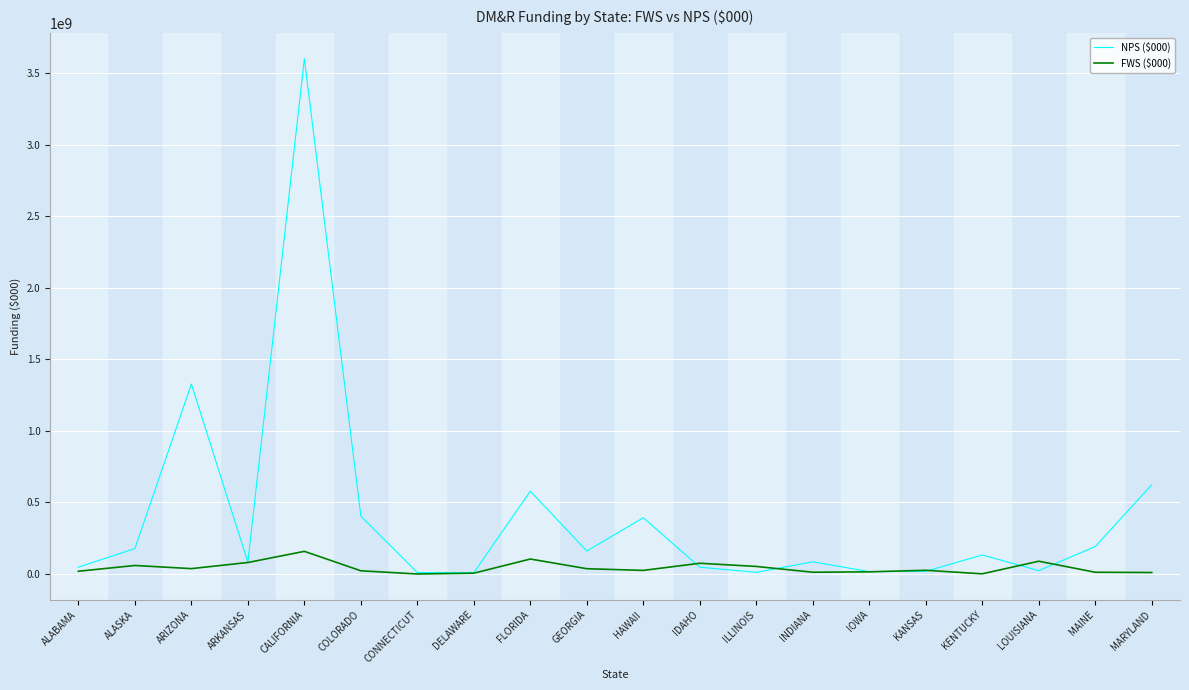

Is it true that NPS ($000) equals 85387000 at INDIANA?

True